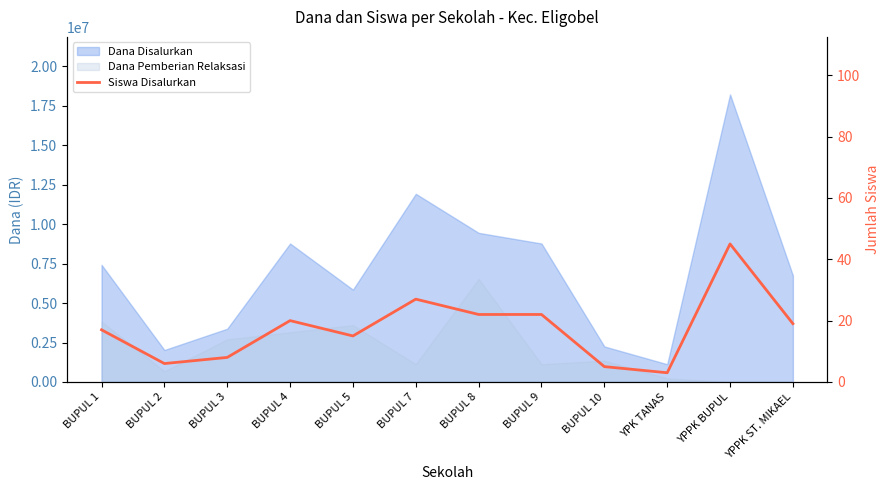

How many data points are above 19?

5